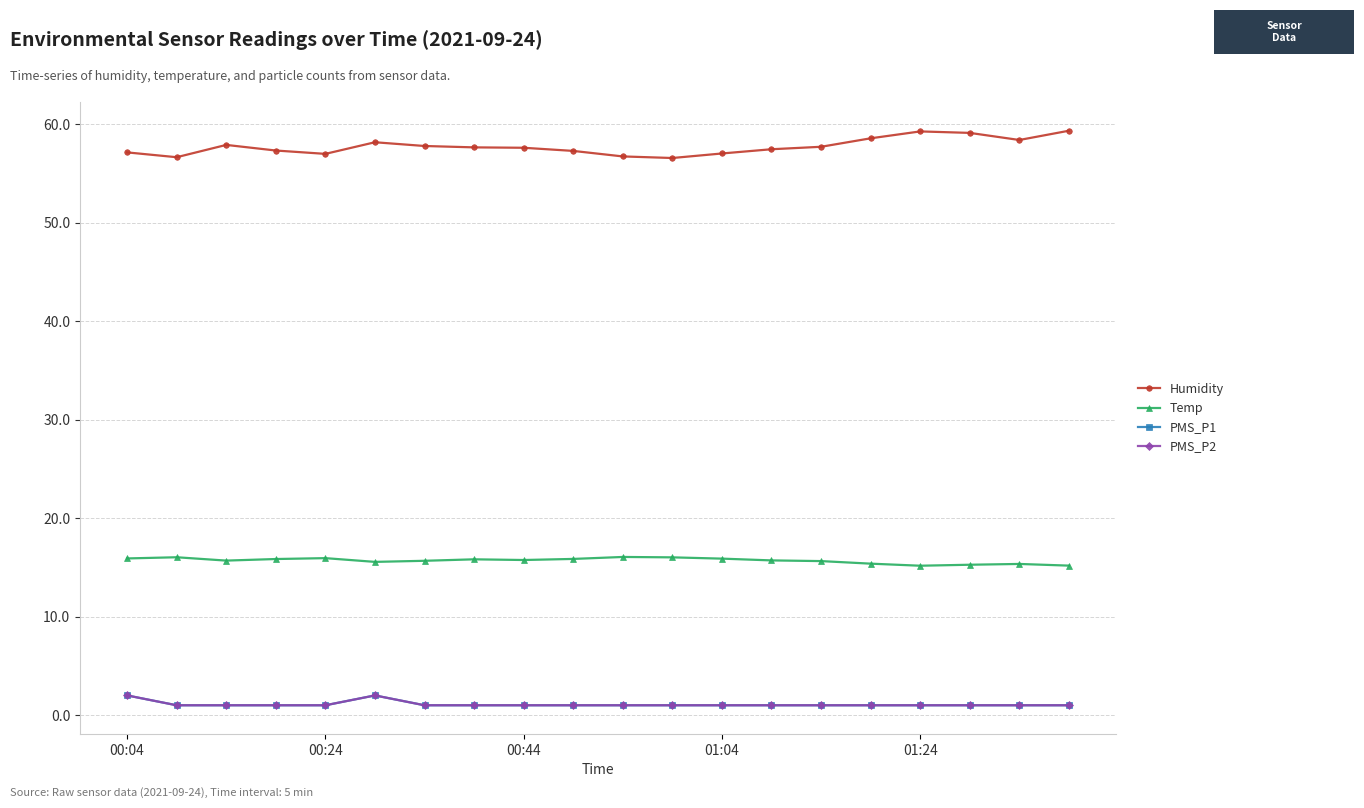

What is the difference between the maximum and second lowest values in the PMS_P1 series?

1.0